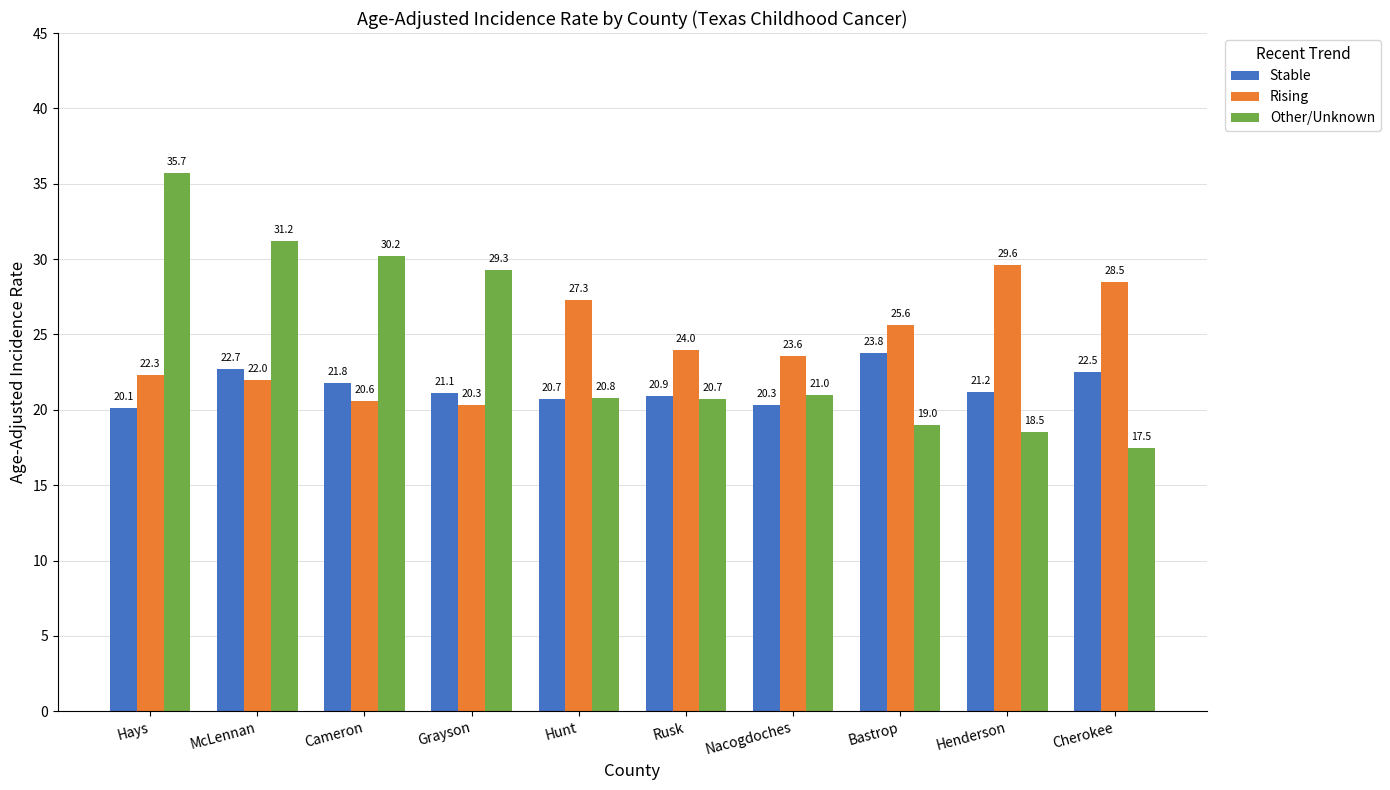

Reading left to right, extract all data points from this chart.

Stable: 20.1	22.7	21.8	21.1	20.7	20.9	20.3	23.8	21.2	22.5
Rising: 22.3	22.0	20.6	20.3	27.3	24.0	23.6	25.6	29.6	28.5
Other/Unknown: 35.7	31.2	30.2	29.3	20.8	20.7	21.0	19.0	18.5	17.5